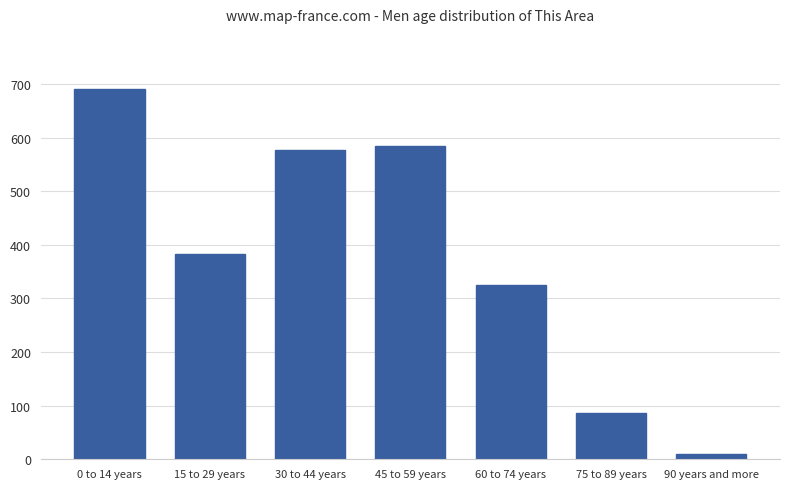

What is the label of the 1st bar from the right?

90 years and more